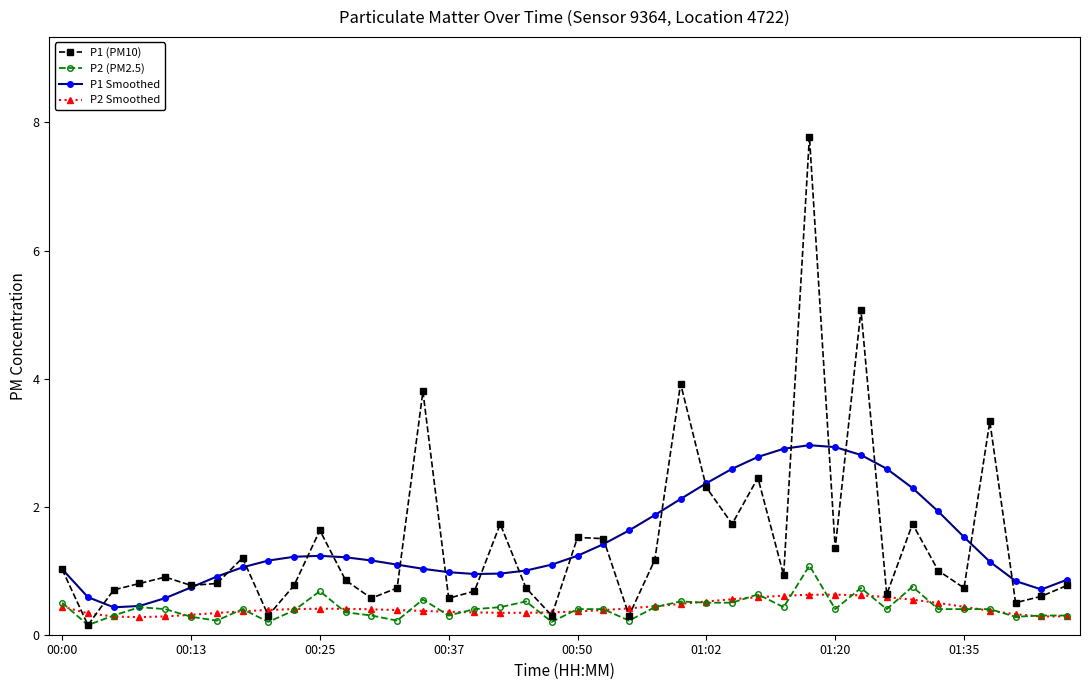

What is the maximum value shown in the chart?

7.8